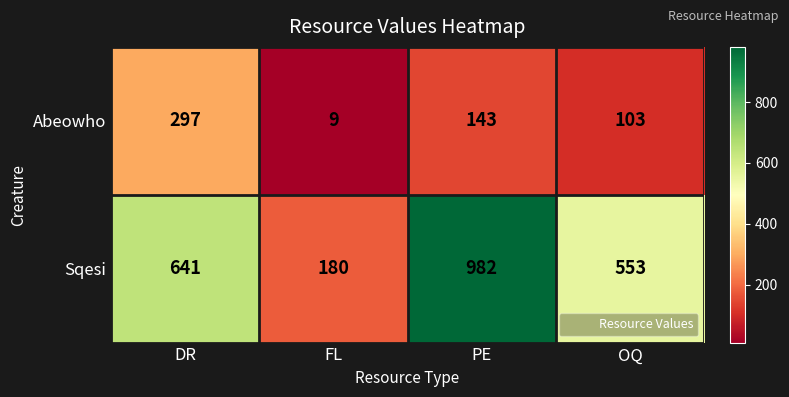

True or false: Sqesi has a value of 180 at FL.

True